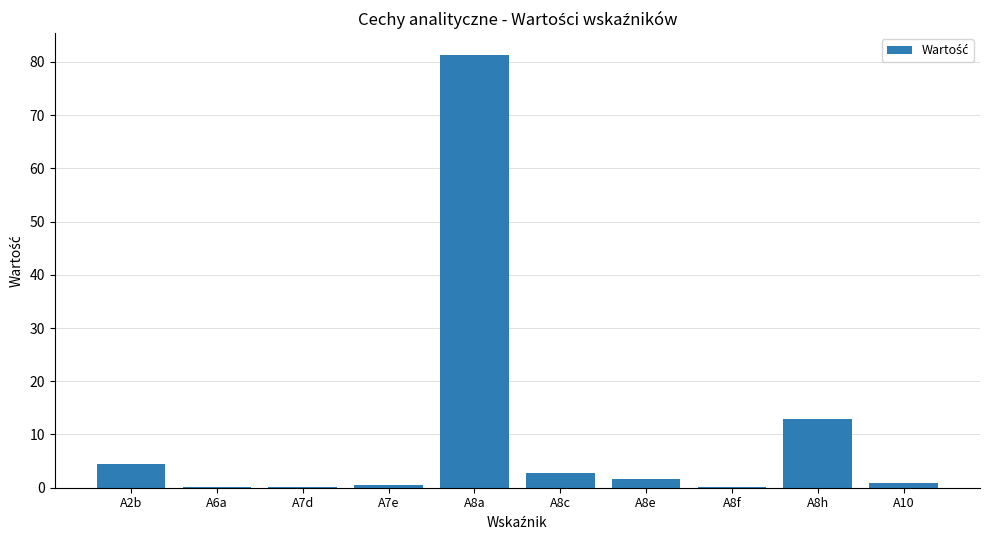

What is the sum of all values?

104.7